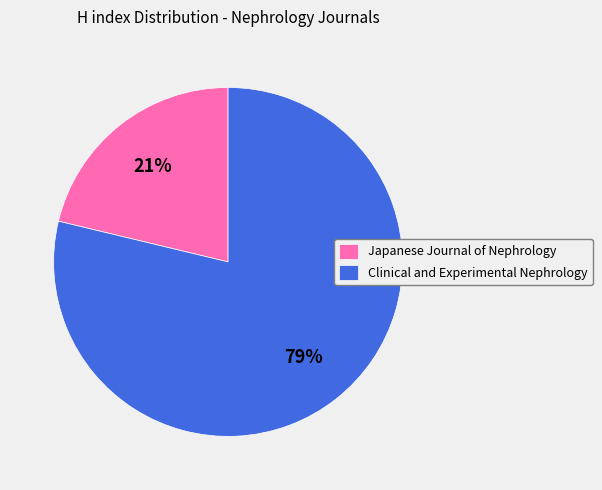

Which slice is the smallest?

Japanese Journal of Nephrology